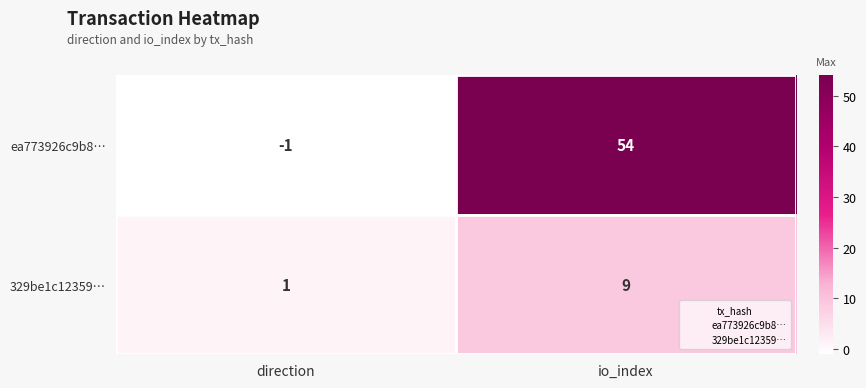

What is the minimum value shown in the chart?

-1